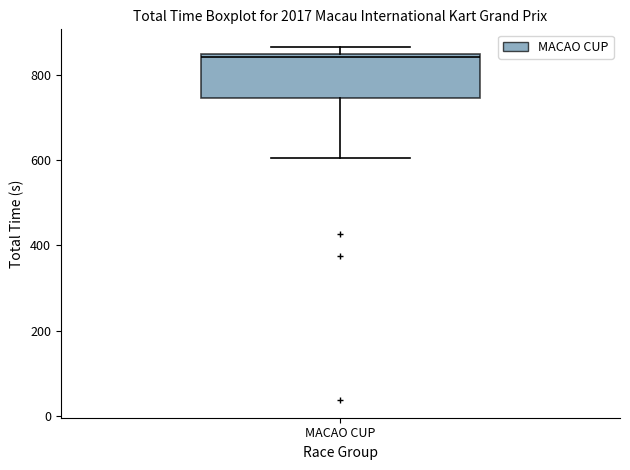

Where does the lower whisker of the box for MACAO CUP end on the y-axis? The values are not printed on the chart, so give them approximately, as read against the axis.

600